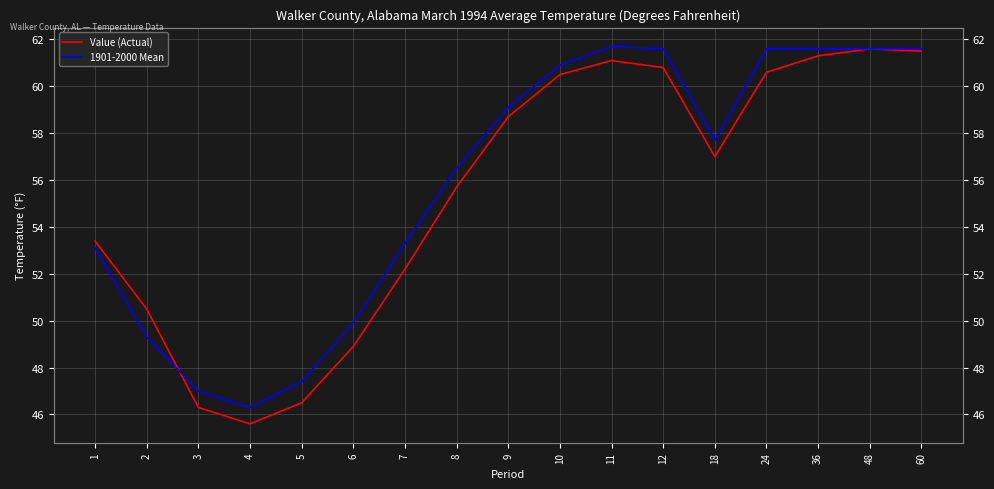

What is the value of the 1901-2000 Mean point at the 16th from the left?

61.6